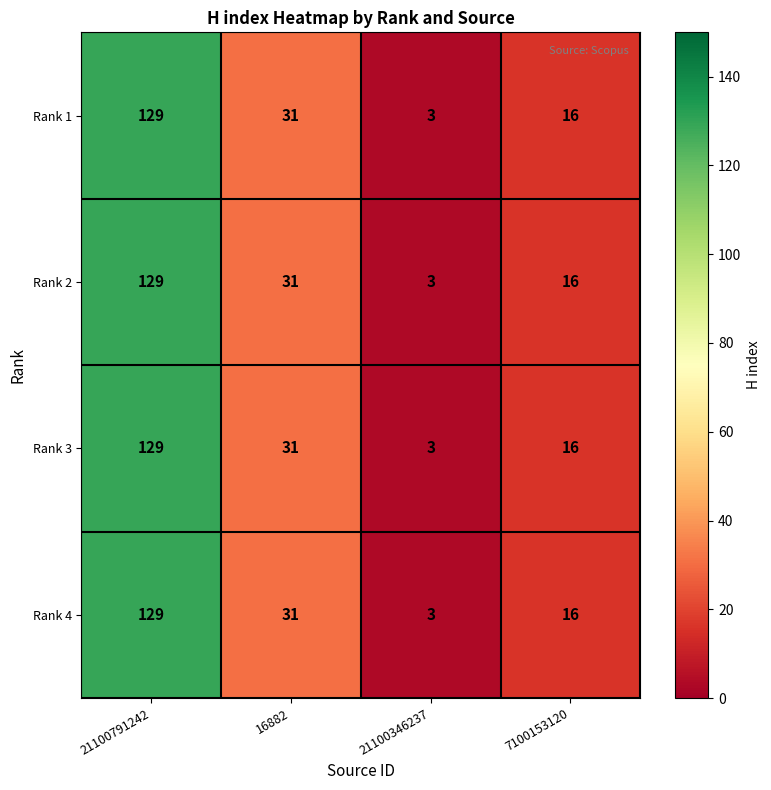

What is the minimum value for Rank 2?

3